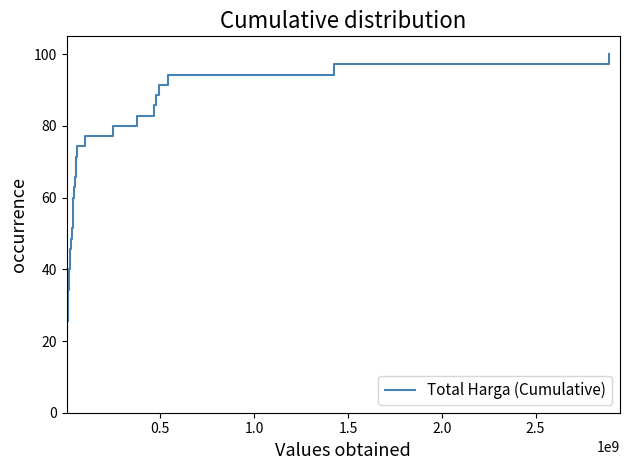

What is the smallest value displayed?

2.9